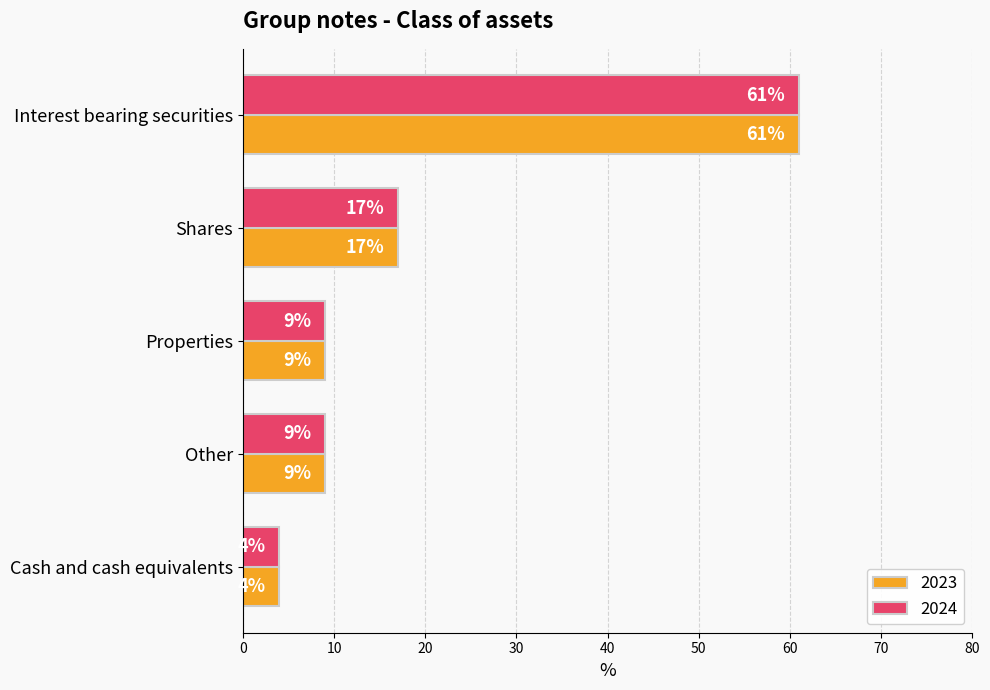

What is the minimum value shown in the chart?

4